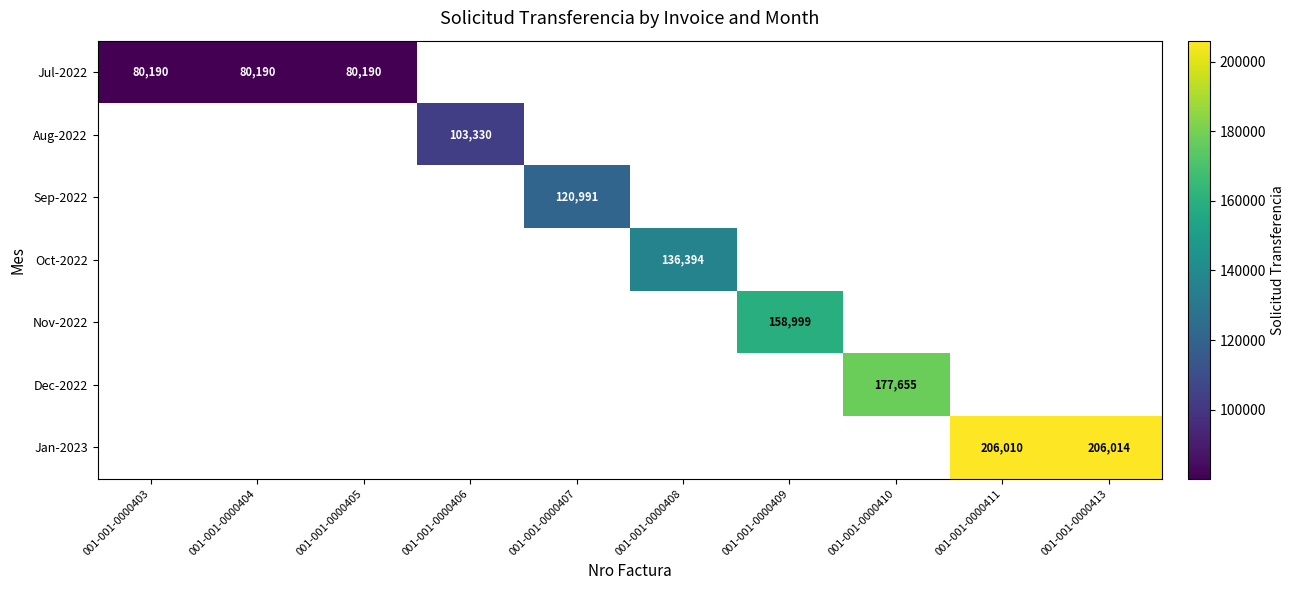

Which series changed the most between 001-001-0000404 and 001-001-0000405?

Jul-2022